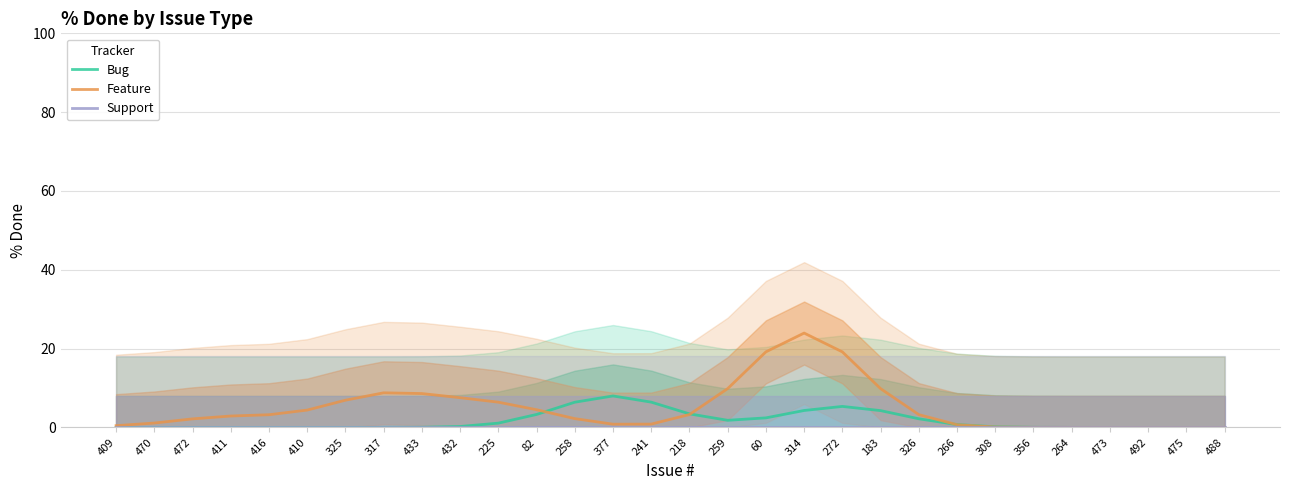

How many times do Bug and Feature cross each other?

3